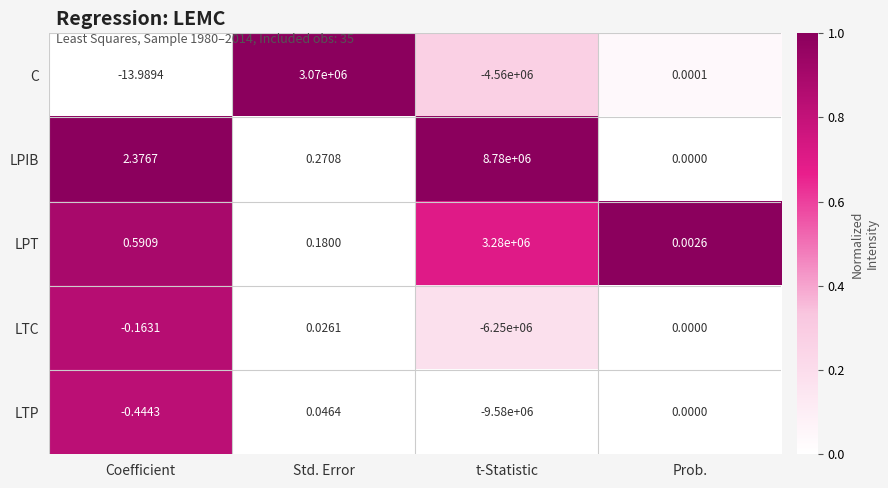

At which label does C reach its peak?

Std. Error